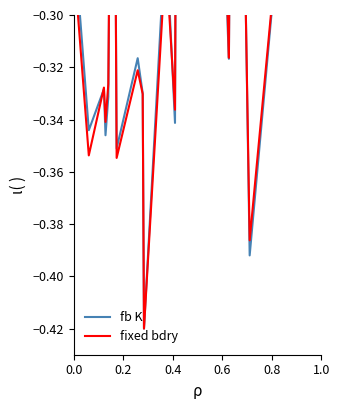

The Viso kWh/m² series shows -0.6 at 0.8. True or false?

False